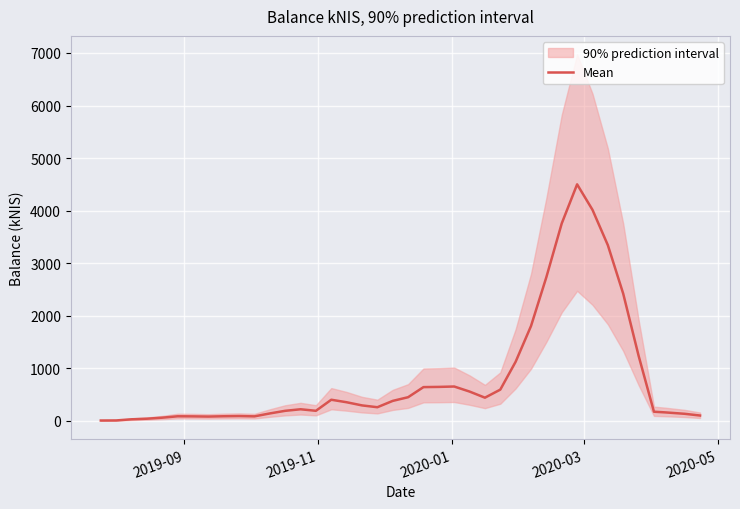

Count the number of values greater than 295.

20